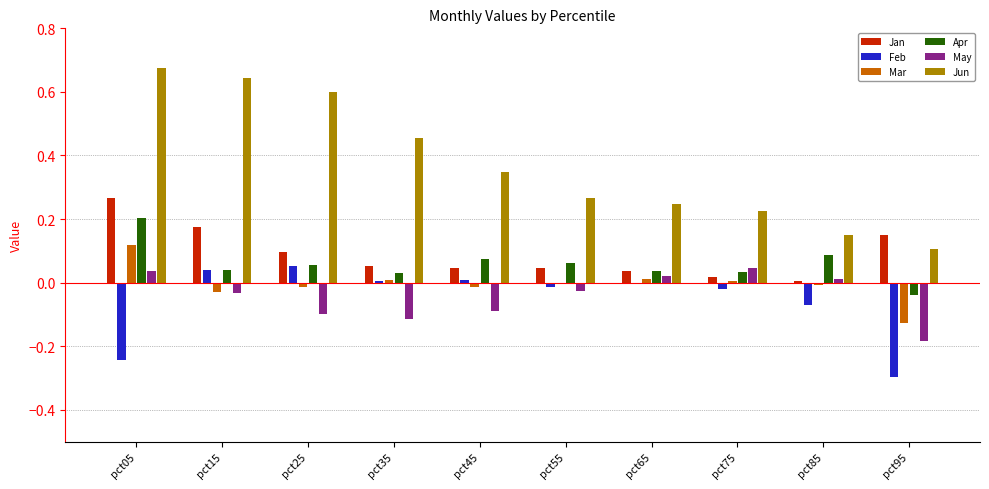

Between pct35 and pct55, which series saw the biggest shift?

Jun